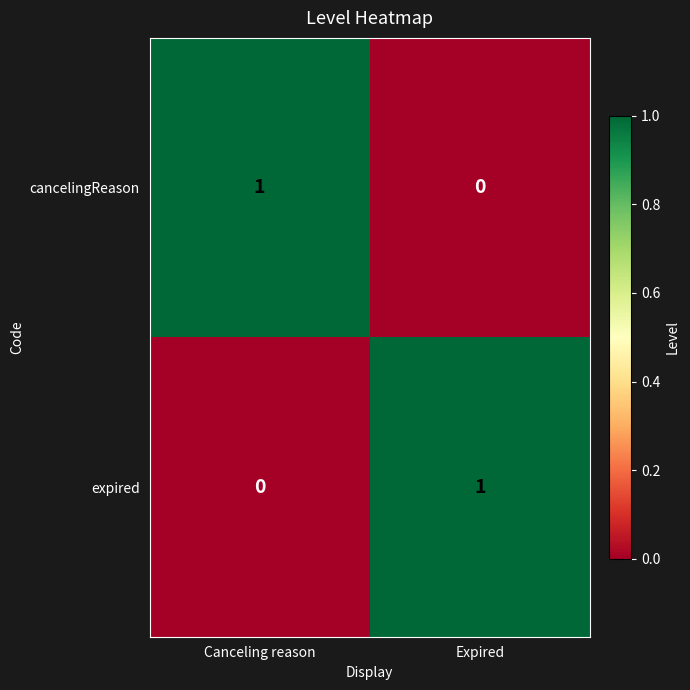

The value of expired at Canceling reason is 0. True or false?

True